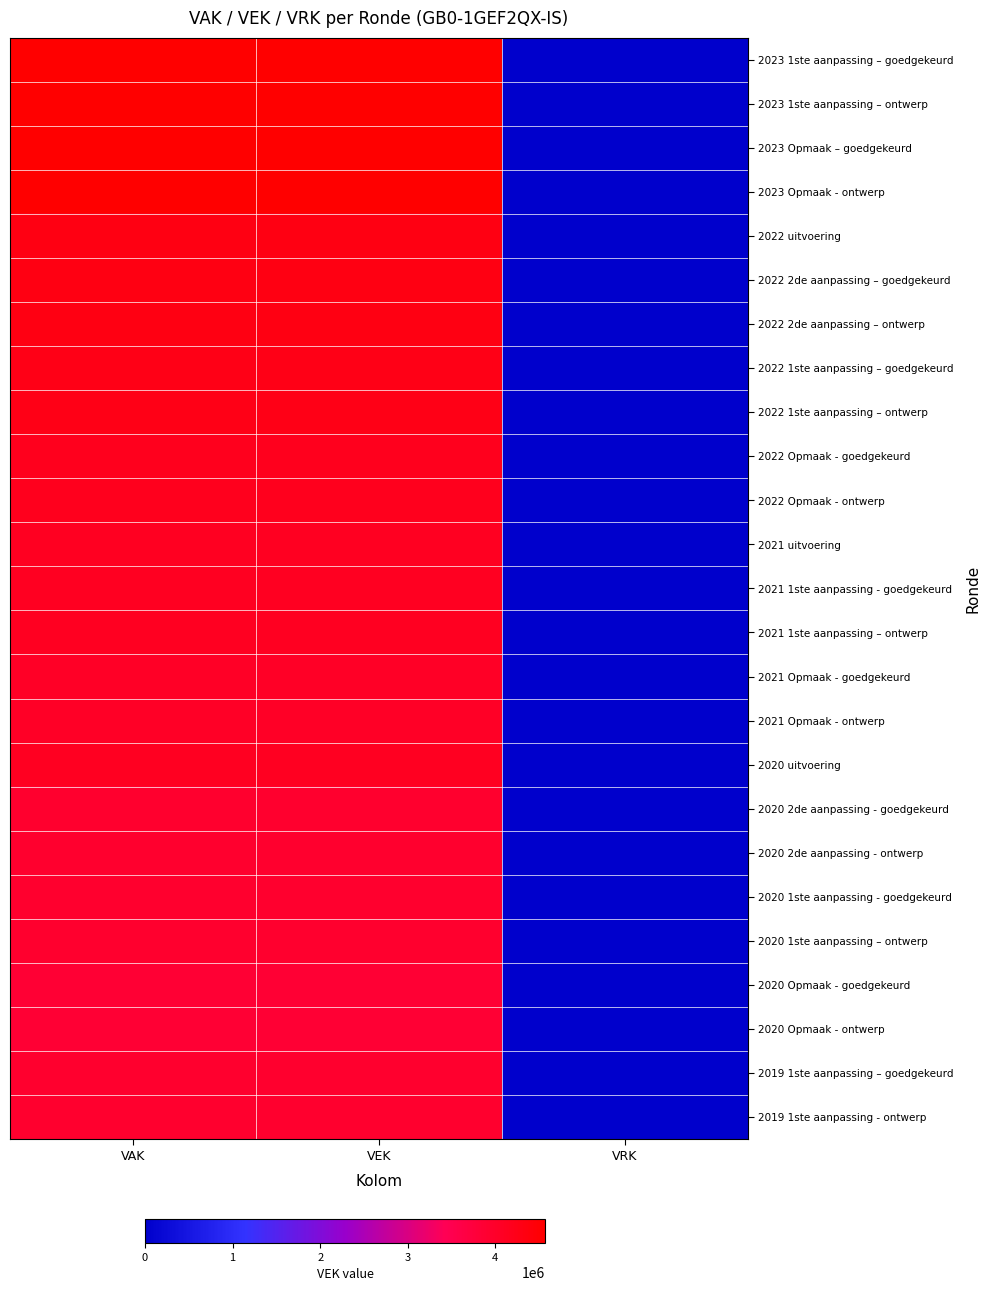

Reading left to right, transcribe all the data shown in this chart.

2023 1ste aanpassing – goedgekeurd: VAK=4566879	VEK=4566879	VRK=0
2023 1ste aanpassing – ontwerp: VAK=4566879	VEK=4566879	VRK=0
2023 Opmaak – goedgekeurd: VAK=4554894	VEK=4554894	VRK=0
2023 Opmaak - ontwerp: VAK=4554894	VEK=4554894	VRK=0
2022 uitvoering: VAK=4299596	VEK=4299596	VRK=0
2022 2de aanpassing – goedgekeurd: VAK=4299596	VEK=4299596	VRK=0
2022 2de aanpassing – ontwerp: VAK=4299596	VEK=4299596	VRK=0
2022 1ste aanpassing – goedgekeurd: VAK=4253237	VEK=4253237	VRK=0
2022 1ste aanpassing – ontwerp: VAK=4253237	VEK=4253237	VRK=0
2022 Opmaak - goedgekeurd: VAK=4170928	VEK=4170928	VRK=0
2022 Opmaak - ontwerp: VAK=4170928	VEK=4170928	VRK=0
2021 uitvoering: VAK=4104812	VEK=4104812	VRK=0
2021 1ste aanpassing - goedgekeurd: VAK=4104812	VEK=4104812	VRK=0
2021 1ste aanpassing – ontwerp: VAK=4104812	VEK=4104812	VRK=0
2021 Opmaak - goedgekeurd: VAK=4036603	VEK=4036603	VRK=0
2021 Opmaak - ontwerp: VAK=4036603	VEK=4036603	VRK=0
2020 uitvoering: VAK=4108109	VEK=4108109	VRK=0
2020 2de aanpassing - goedgekeurd: VAK=3928581	VEK=3928581	VRK=0
2020 2de aanpassing - ontwerp: VAK=3928581	VEK=3928581	VRK=0
2020 1ste aanpassing - goedgekeurd: VAK=3928581	VEK=3928581	VRK=0
2020 1ste aanpassing – ontwerp: VAK=3928581	VEK=3928581	VRK=0
2020 Opmaak - goedgekeurd: VAK=3856087	VEK=3856087	VRK=0
2020 Opmaak - ontwerp: VAK=3856087	VEK=3856087	VRK=0
2019 1ste aanpassing – goedgekeurd: VAK=3938296	VEK=3938296	VRK=0
2019 1ste aanpassing - ontwerp: VAK=3938296	VEK=3938296	VRK=0